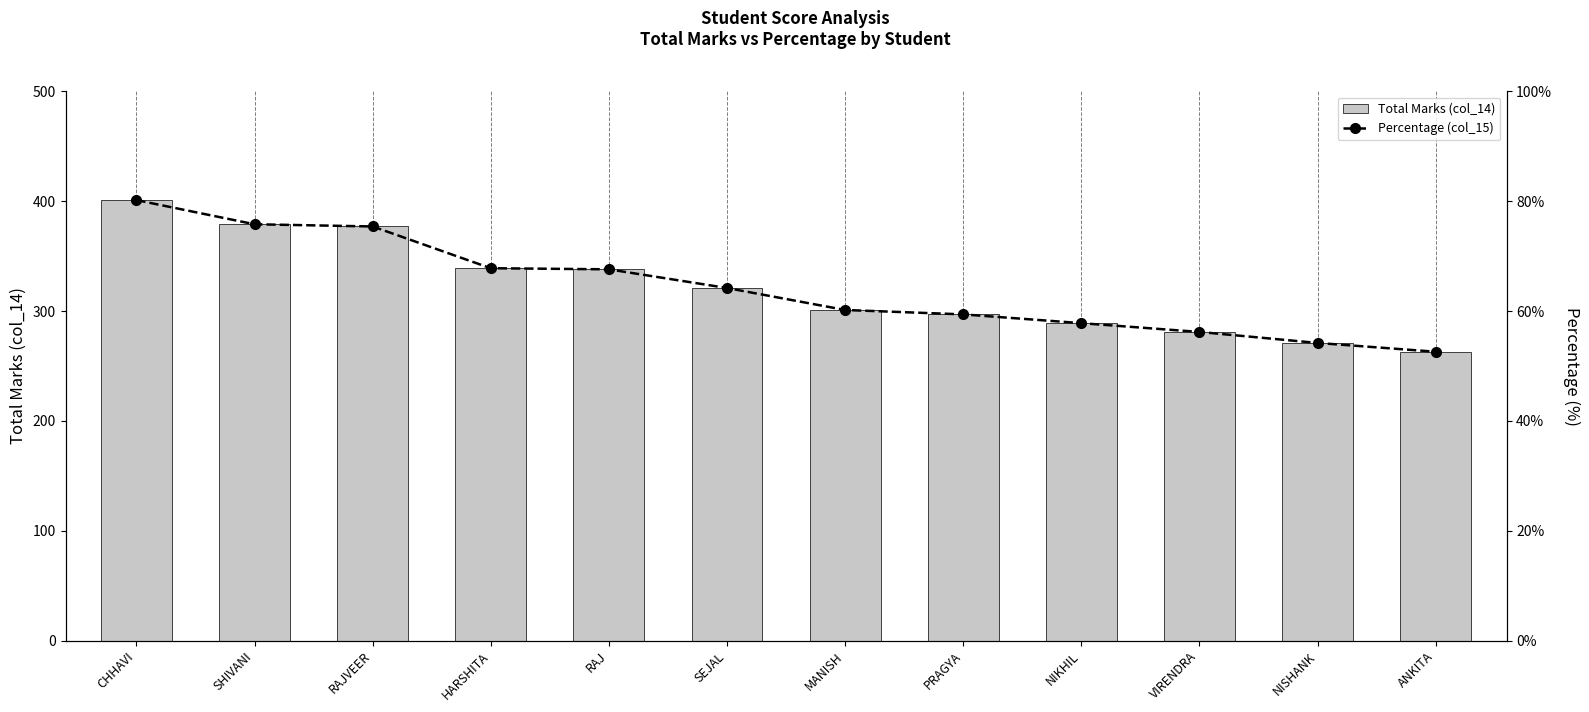

Where does the Total Marks (col_14) series first go above 321?

CHHAVI